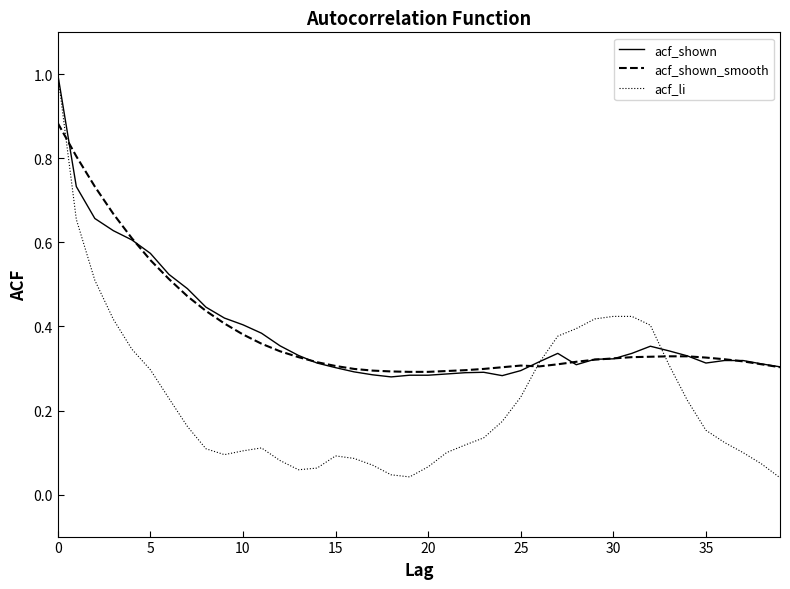

Which series has the widest spread of values?

acf_li